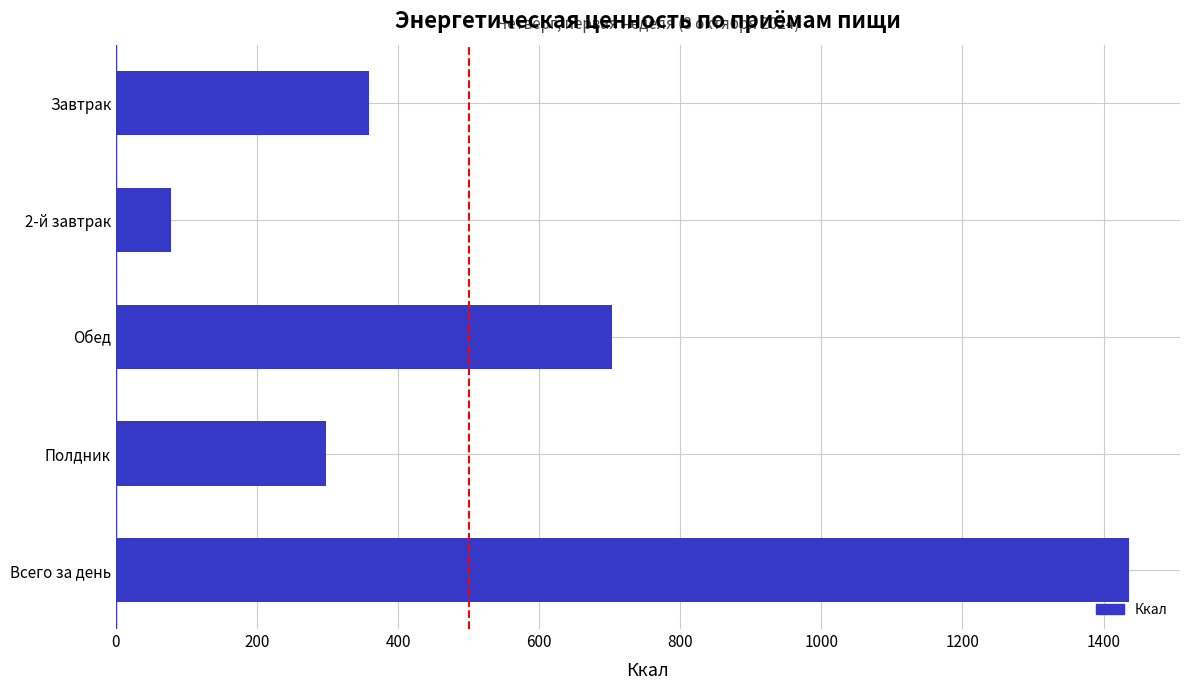

True or false: the data shows 534.7 at Полдник.

False